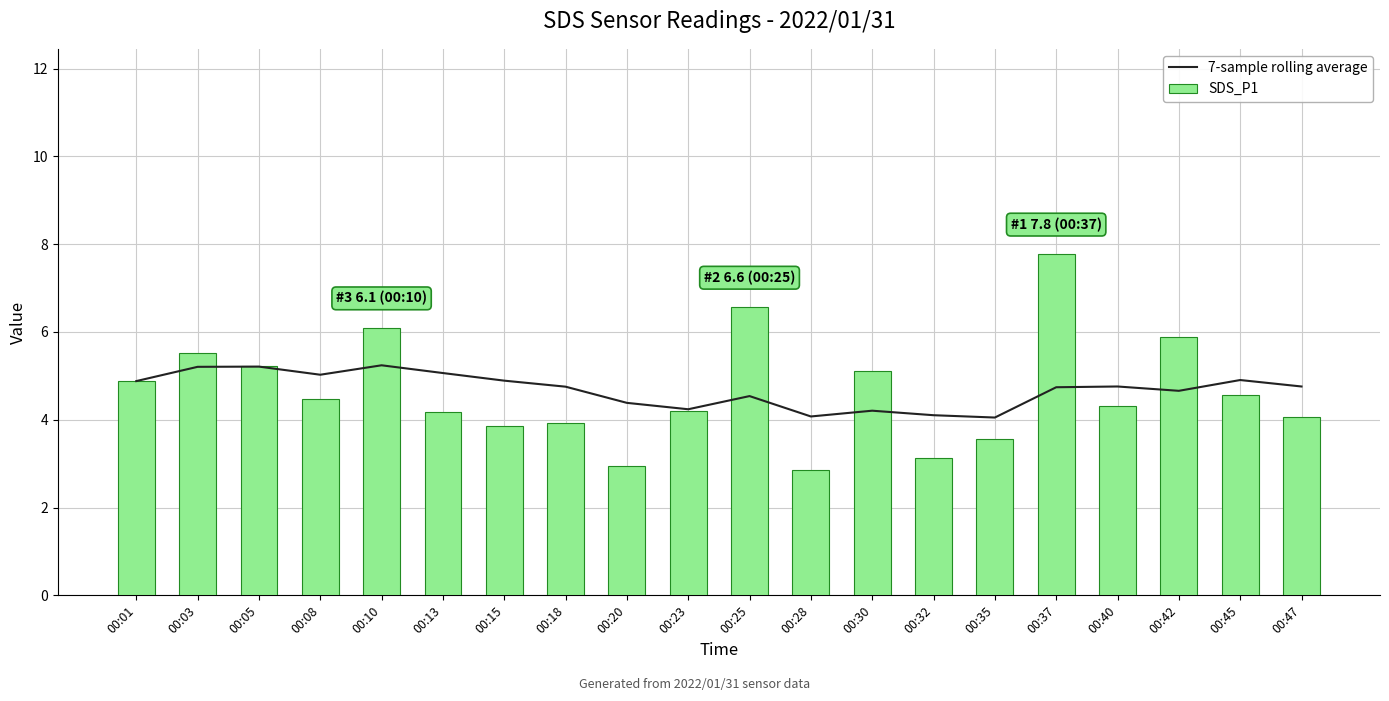

What is the difference between the SDS_P1 values at 00:23 and 00:37?

3.6